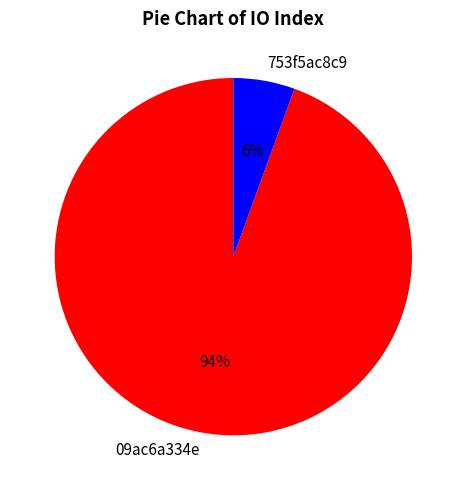

Rank the categories by value from lowest to highest.

753f5ac8c9, 09ac6a334e